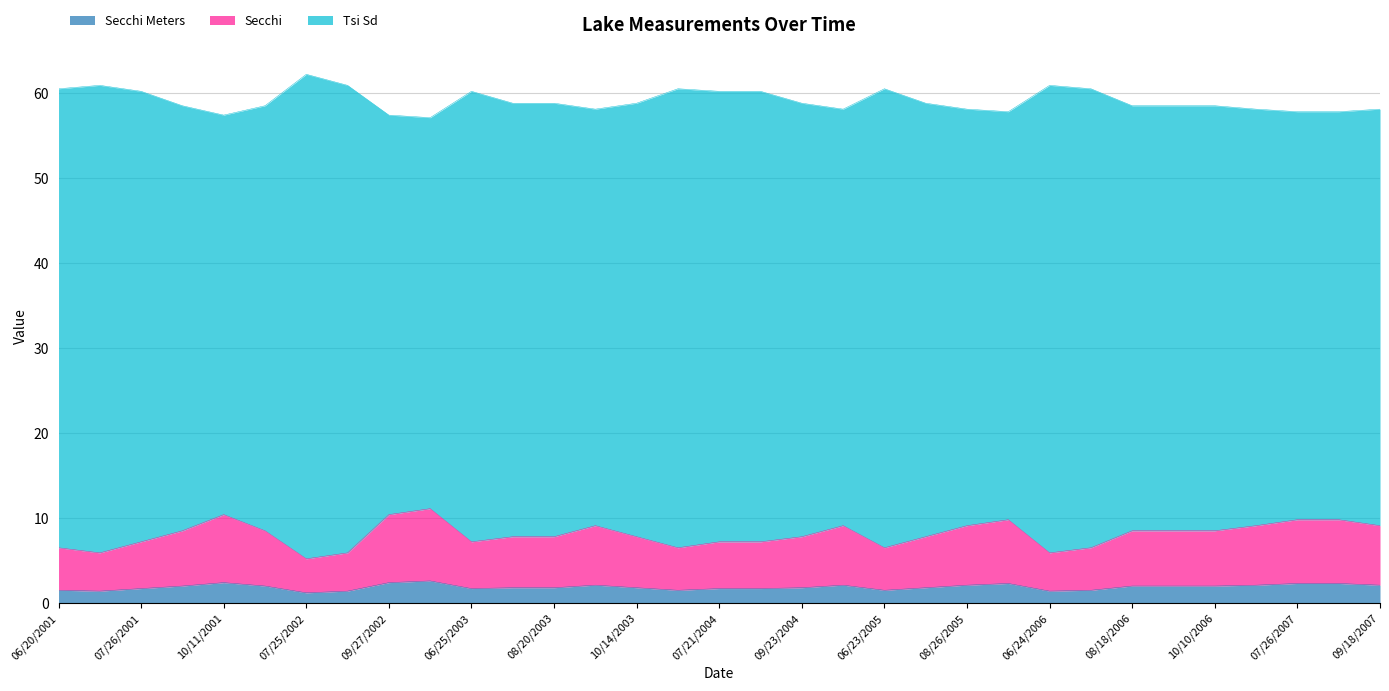

Between 10/14/2003 and 08/18/2006, which is larger?

08/18/2006